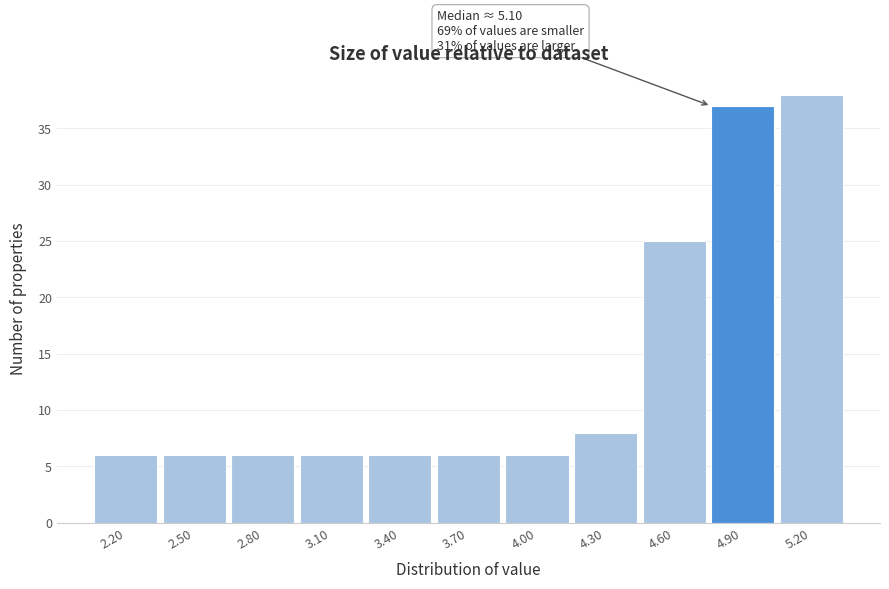

Reading left to right, transcribe all the data shown in this chart.

6	6	6	6	6	6	6	8	25	37	38